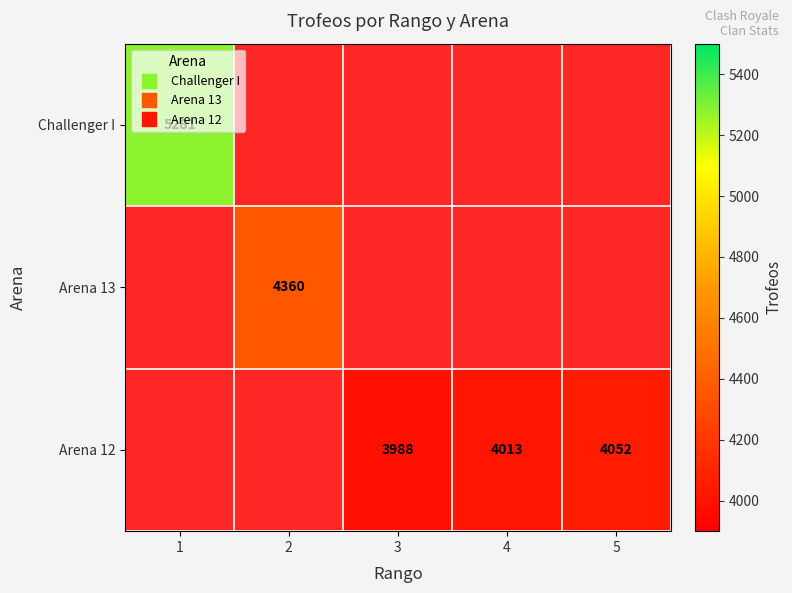

Rank the categories by Arena 12 value from highest to lowest.

5, 4, 1, 2, 3